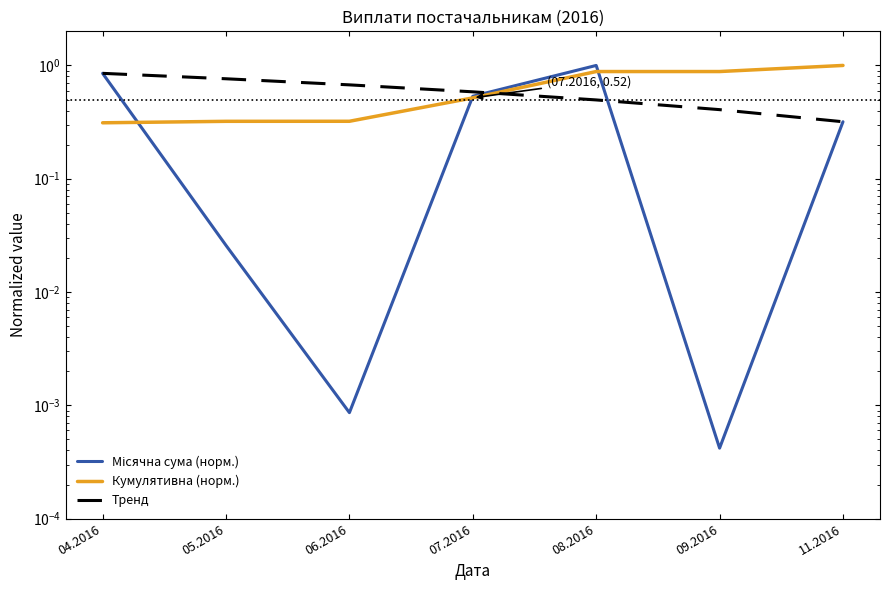

How many intersections are there between Кумулятивна (норм.) and Тренд?

1